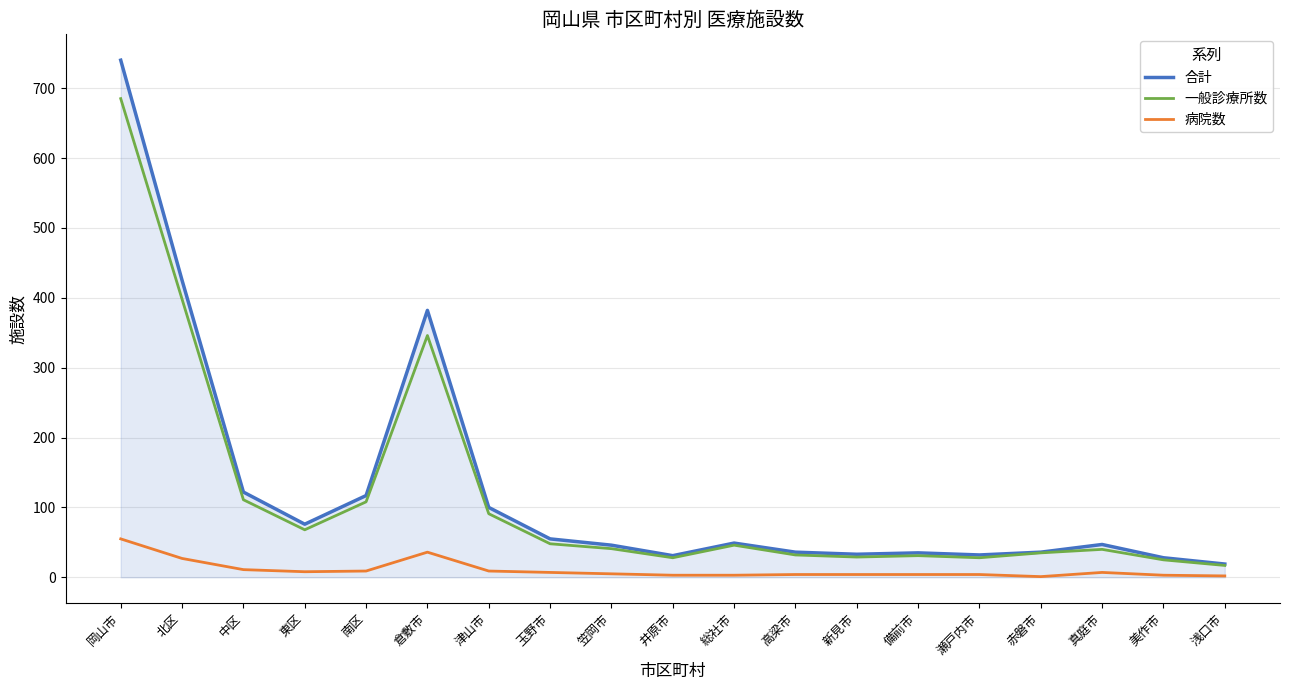

Count the number of categories in the chart.

19